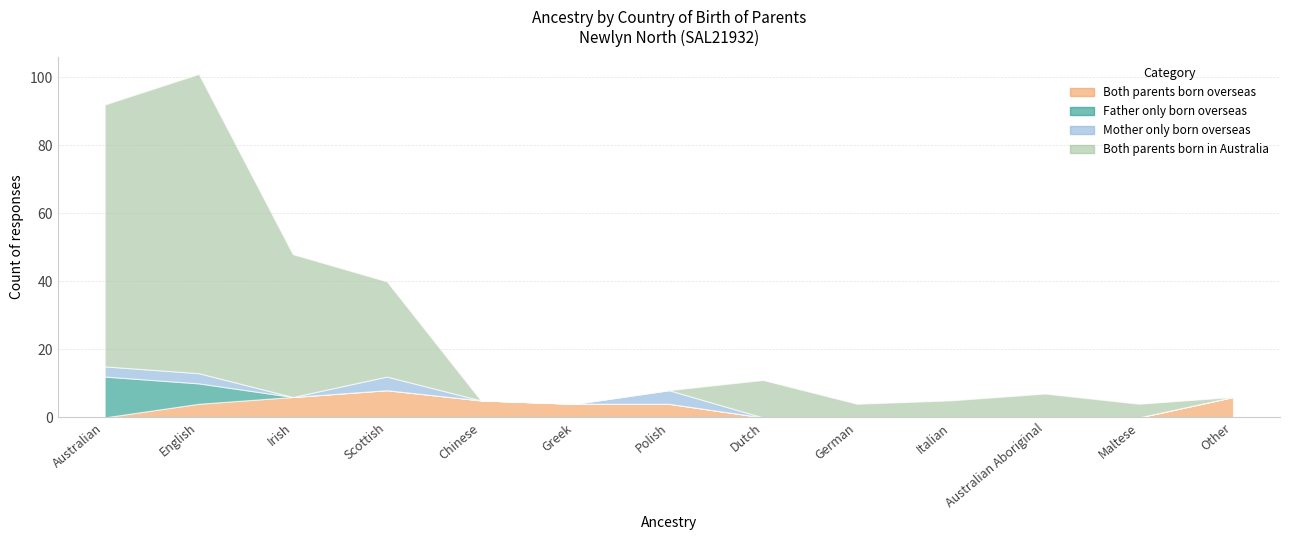

What is the difference between the maximum and minimum values in the Both parents born overseas series?

8